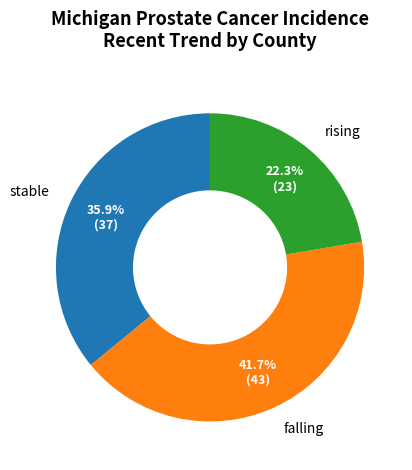

Rank the categories by value from lowest to highest.

rising, stable, falling